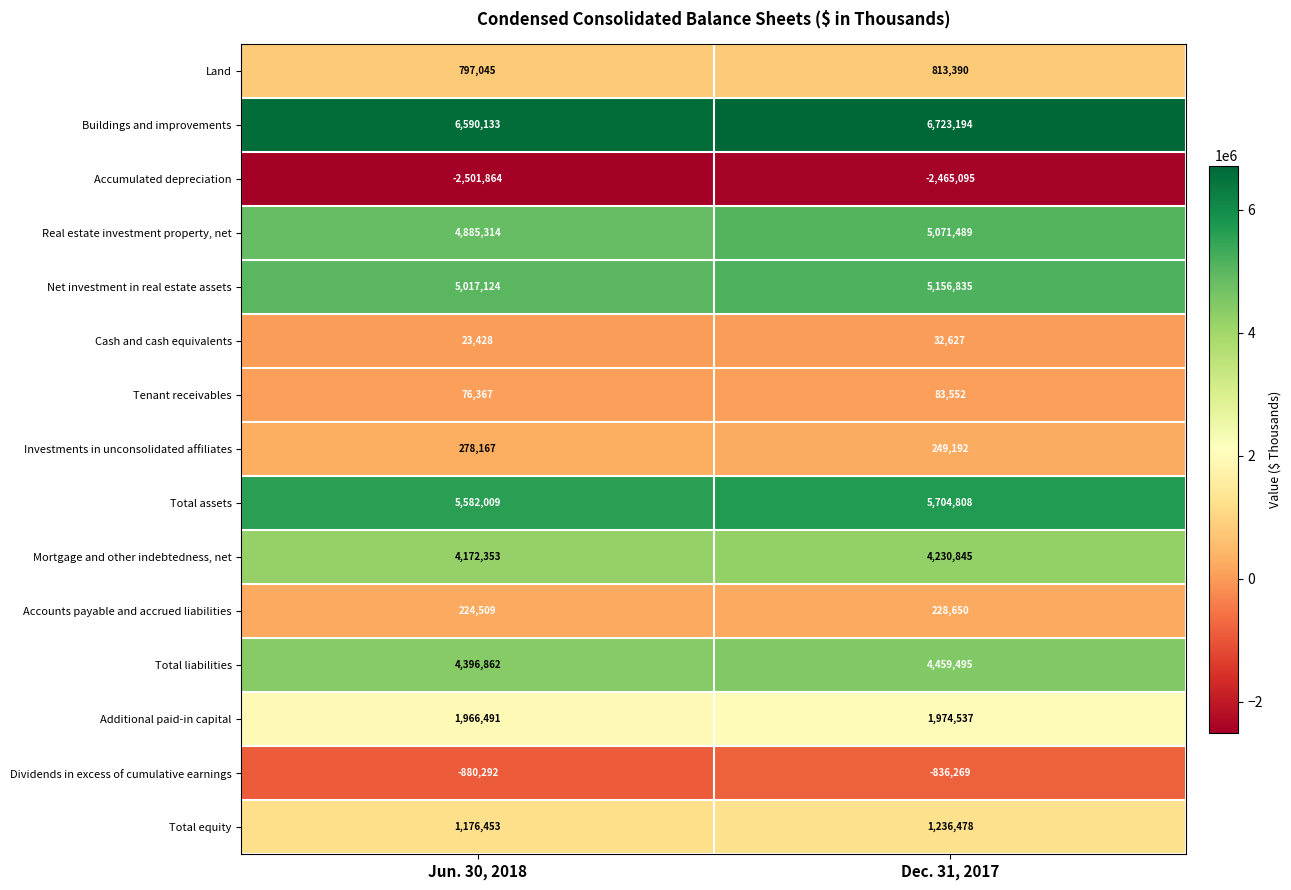

At Jun. 30, 2018, list the series in order from smallest to largest.

Accumulated depreciation, Dividends in excess of cumulative earnings, Cash and cash equivalents, Tenant receivables, Accounts payable and accrued liabilities, Investments in unconsolidated affiliates, Land, Total equity, Additional paid-in capital, Mortgage and other indebtedness, net, Total liabilities, Real estate investment property, net, Net investment in real estate assets, Total assets, Buildings and improvements